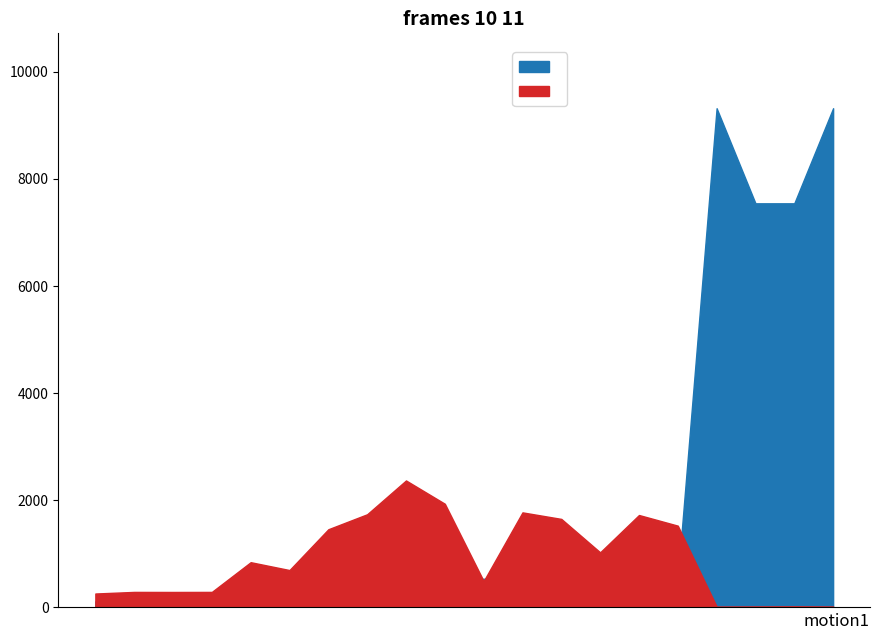

What is the difference between the second highest and minimum values in the Залишок series?

1919.0